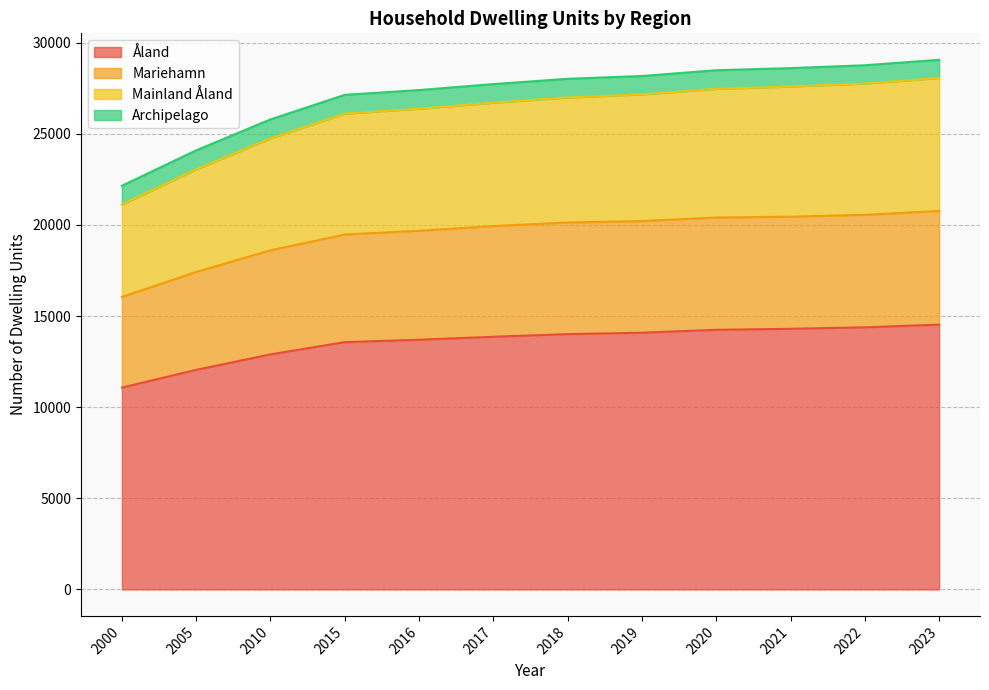

True or false: Mariehamn has more than 2 points higher than both neighbors.

False